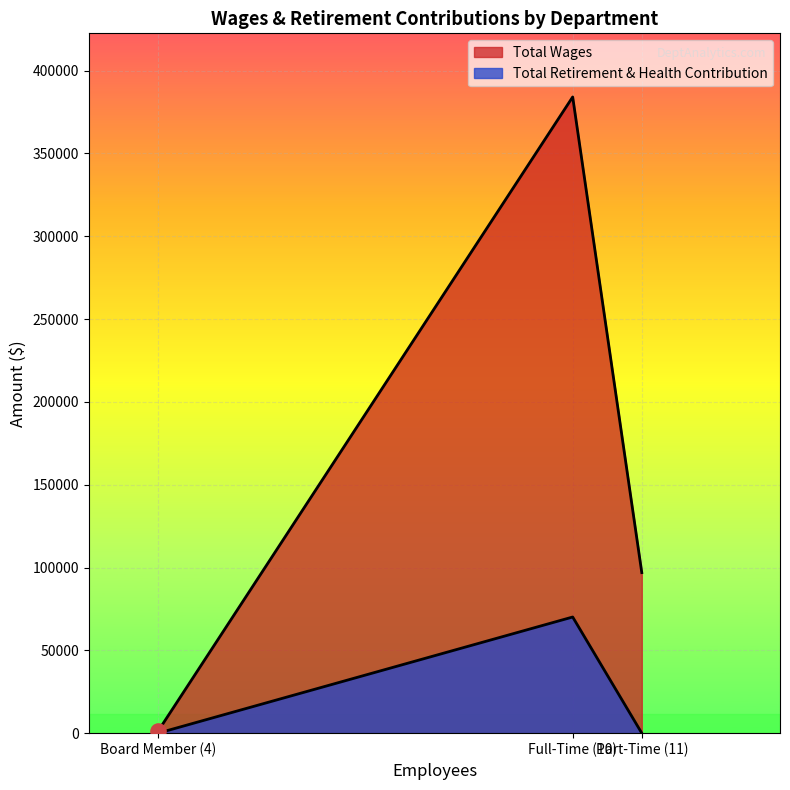

What is the total value across all series at Board Member (4)?

1200